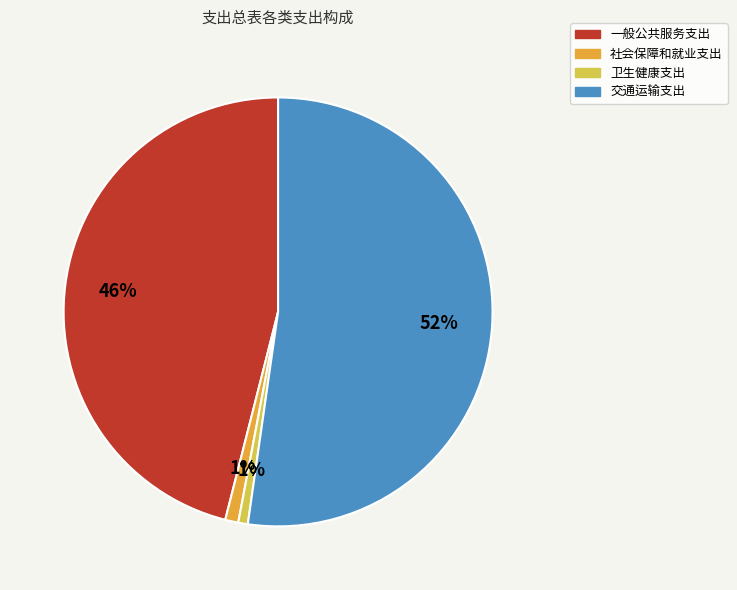

To the nearest percent, what percentage of the pie is 一般公共服务支出?

46%